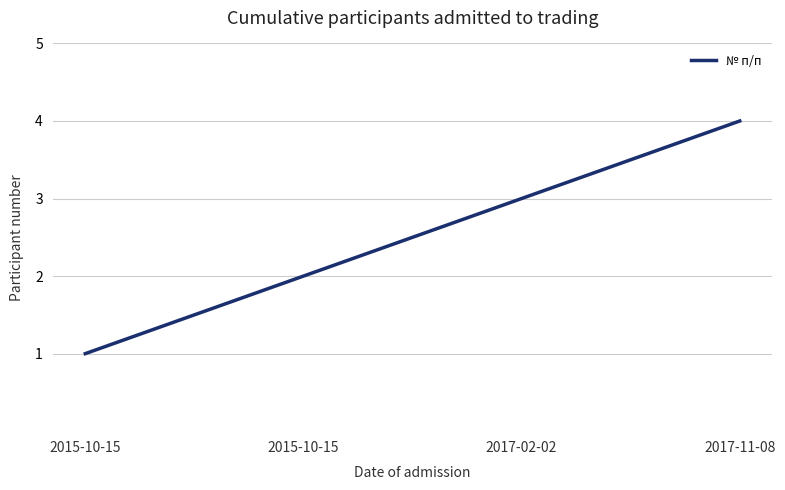

Reading left to right, extract all data points from this chart.

1	2	3	4